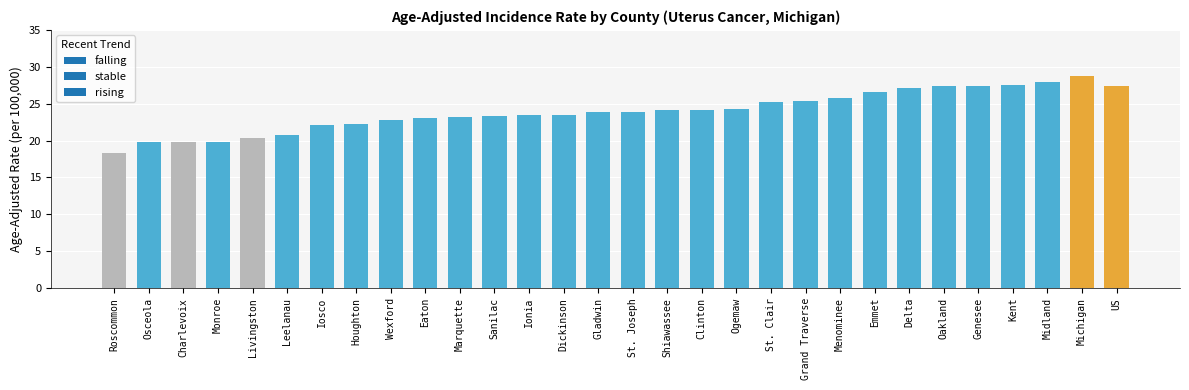

Is it true that the value at Clinton is 24.2?

True